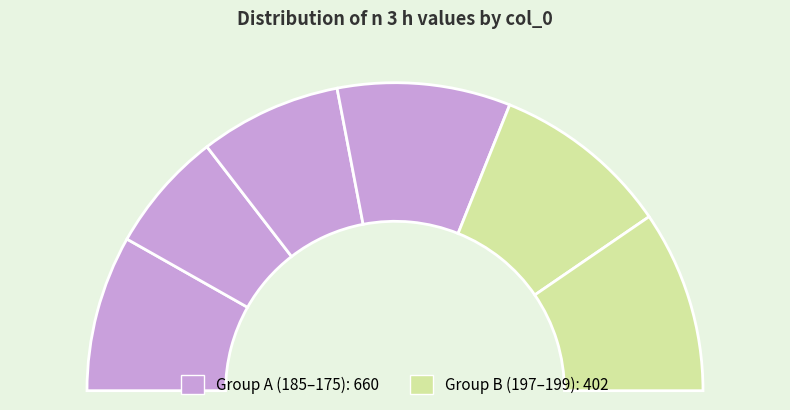

Which category has the biggest portion of the pie?

199